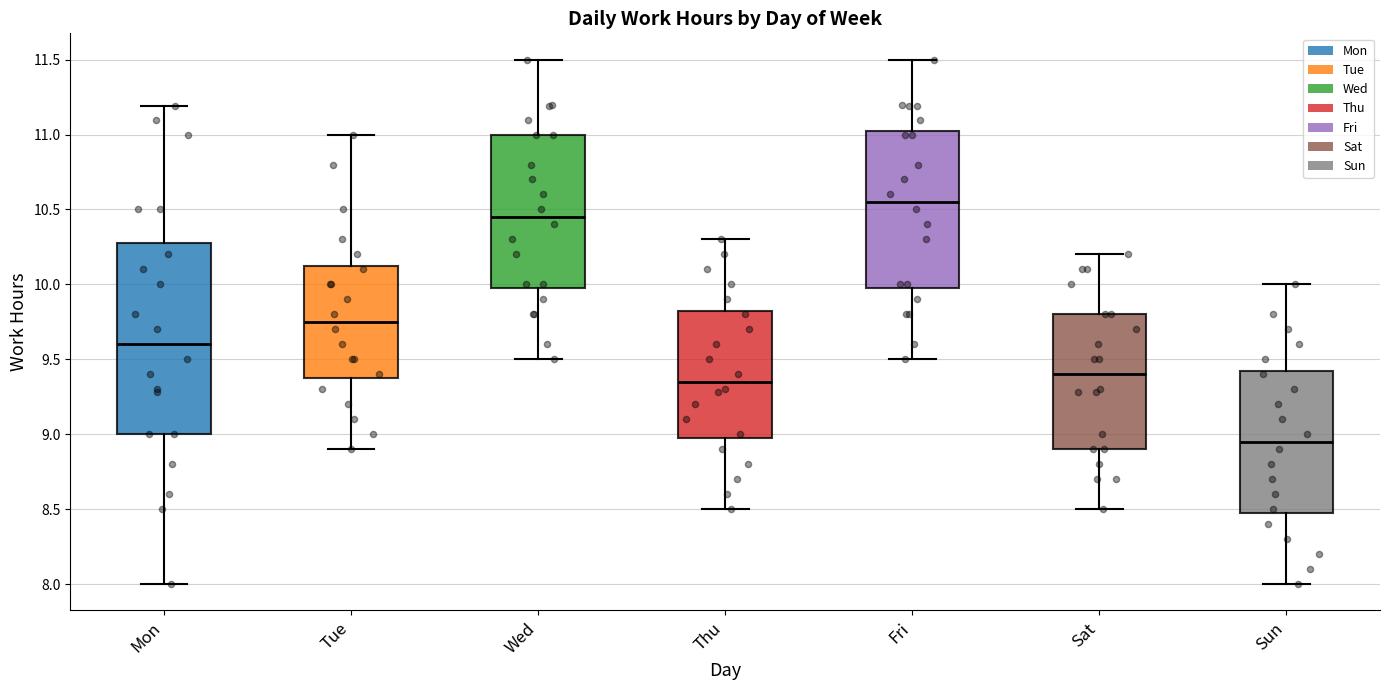

Which box is the tallest, from its lower edge to its upper edge?

Mon